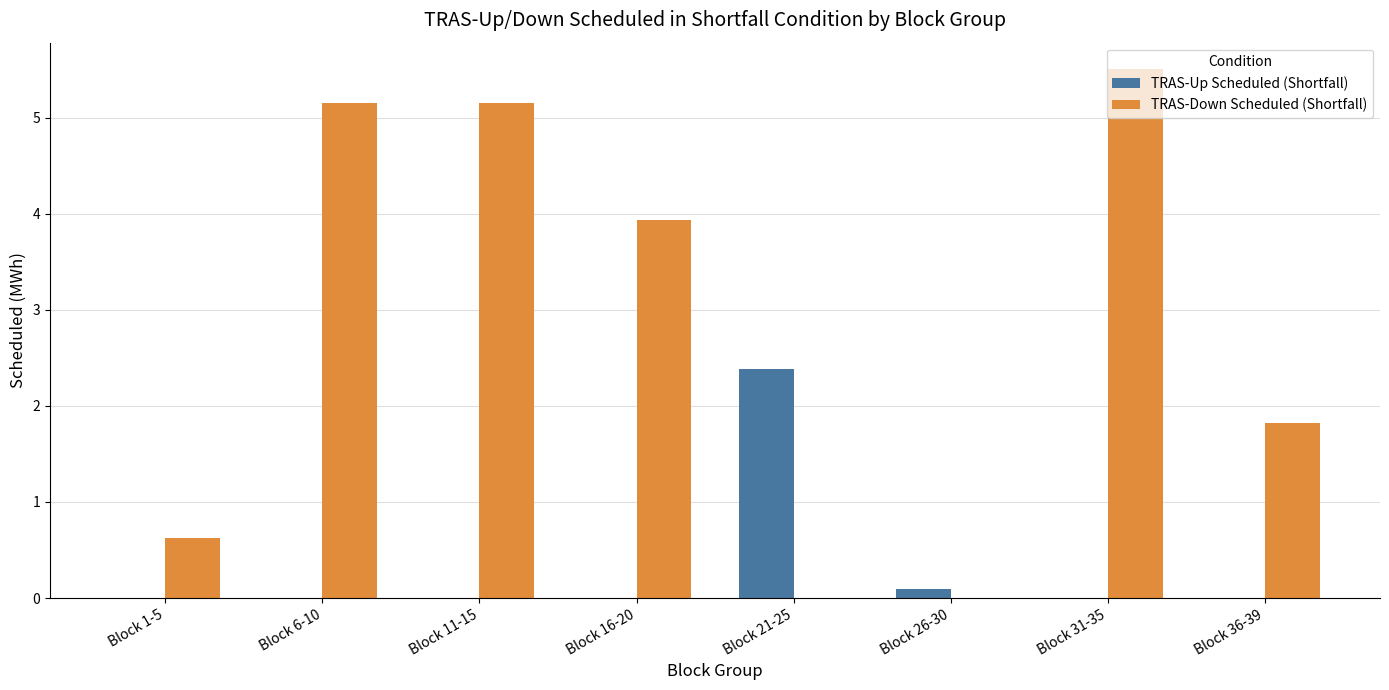

Is it true that TRAS-Up Scheduled (Shortfall) equals 0.5 at Block 21-25?

False